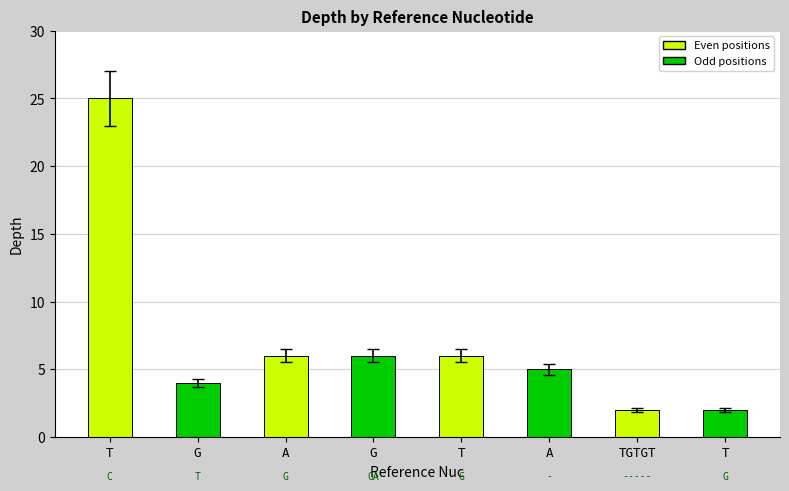

What is the ratio of the value at T to the value at A?

5.0